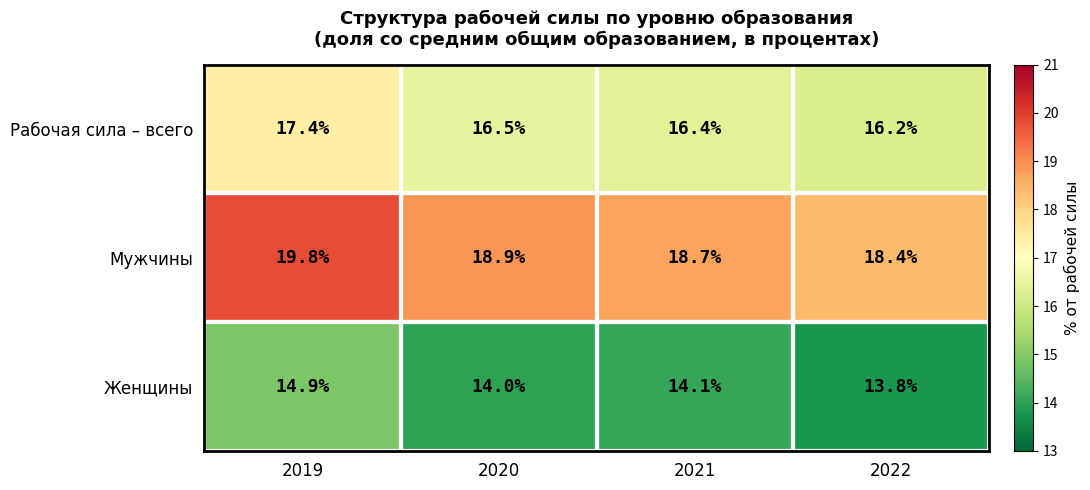

At which category is the sum across all series the highest?

2019